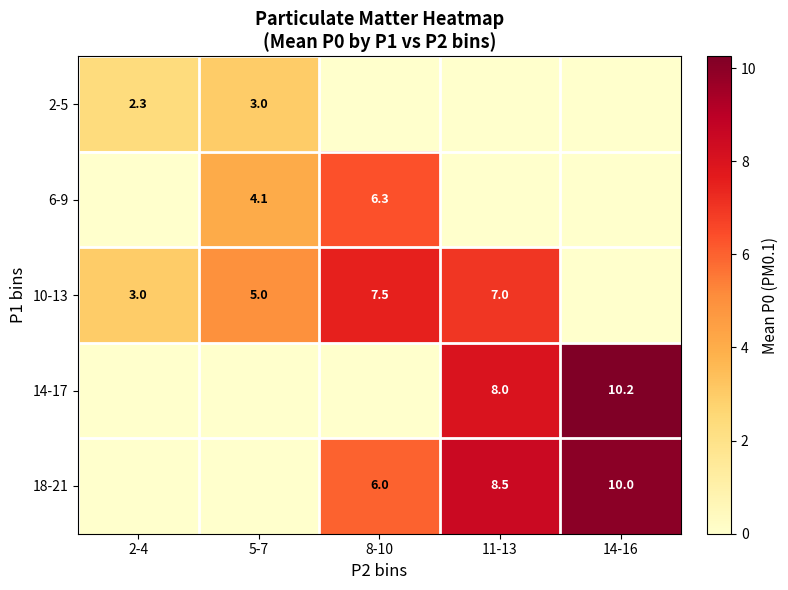

What is the spread (max minus min) of values at 11-13?

8.5